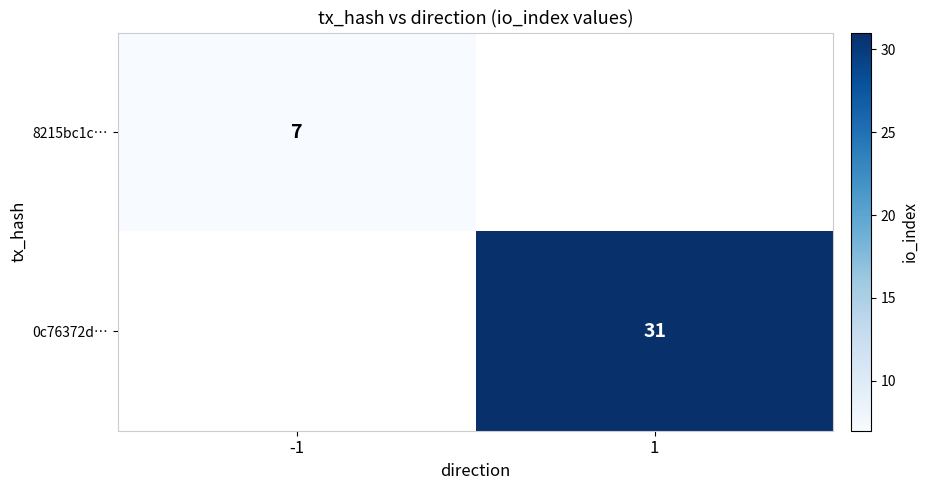

True or false: 8215bc1c… has a value of 7 at -1.

True